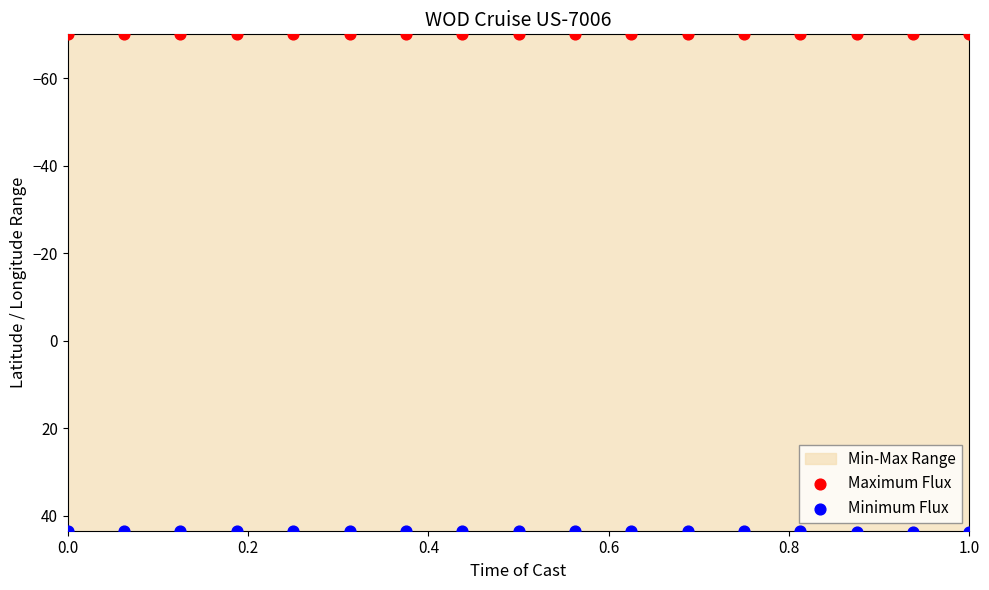

Which series reaches the minimum Y coordinate?

Maximum Flux